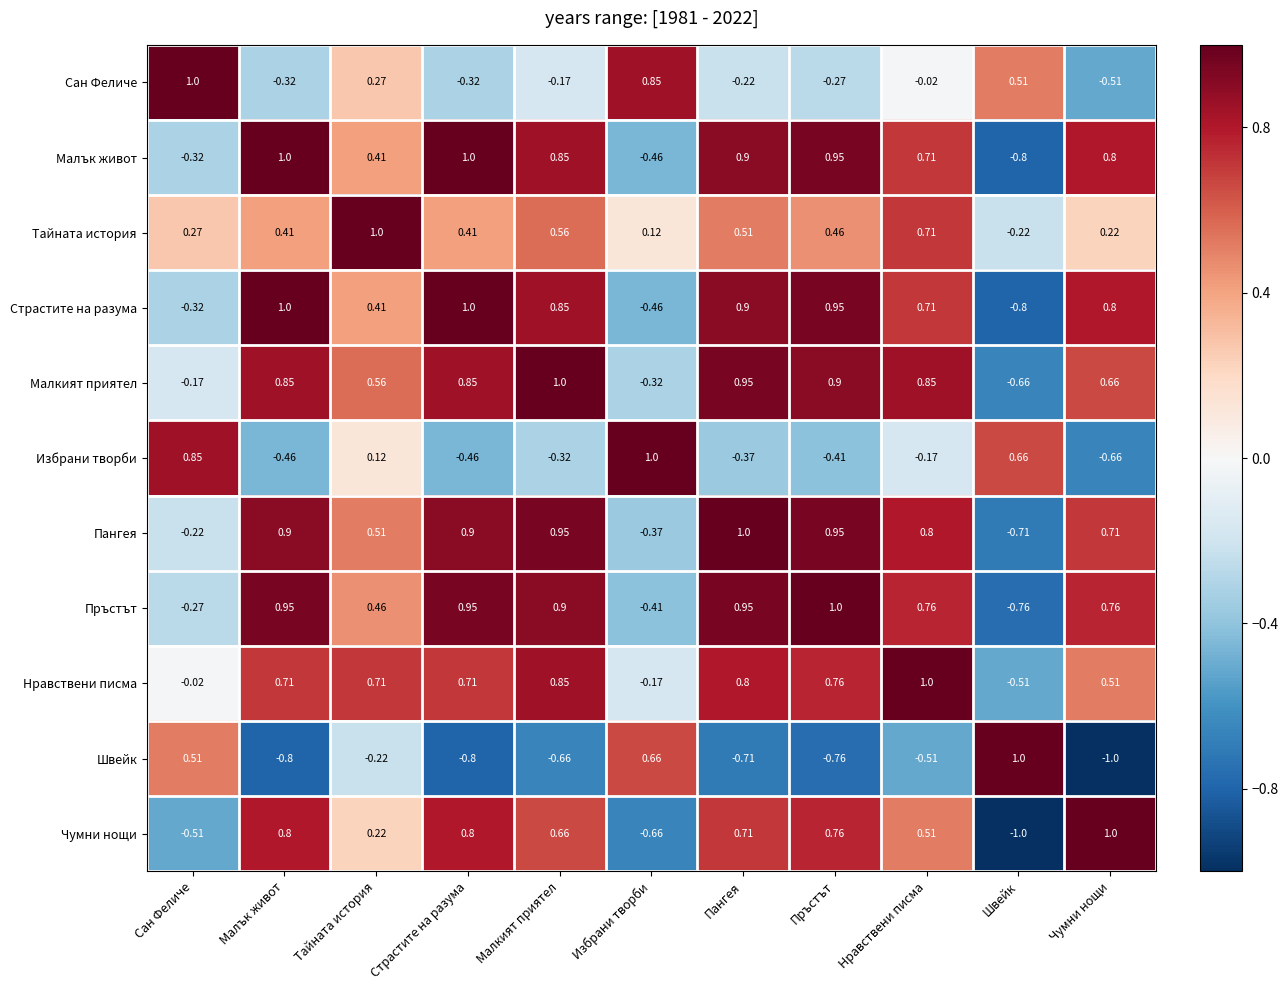

At which label does Швейк reach its minimum?

Чумни нощи